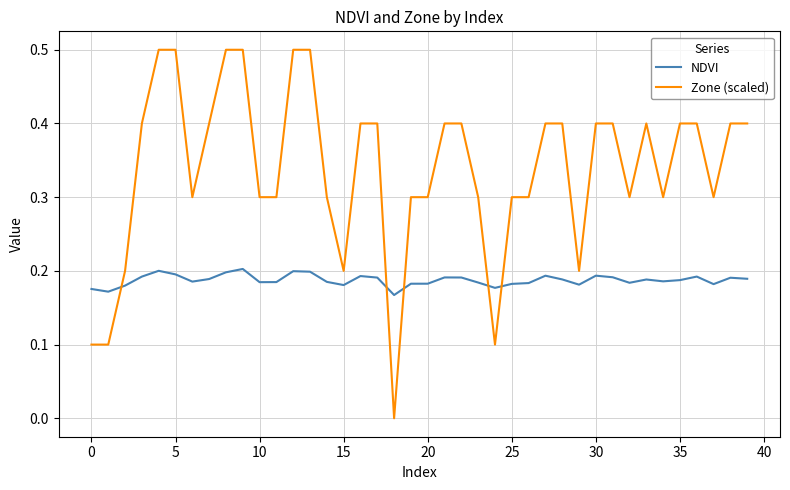

True or false: Zone (scaled) has more than 0 interior local peaks.

True